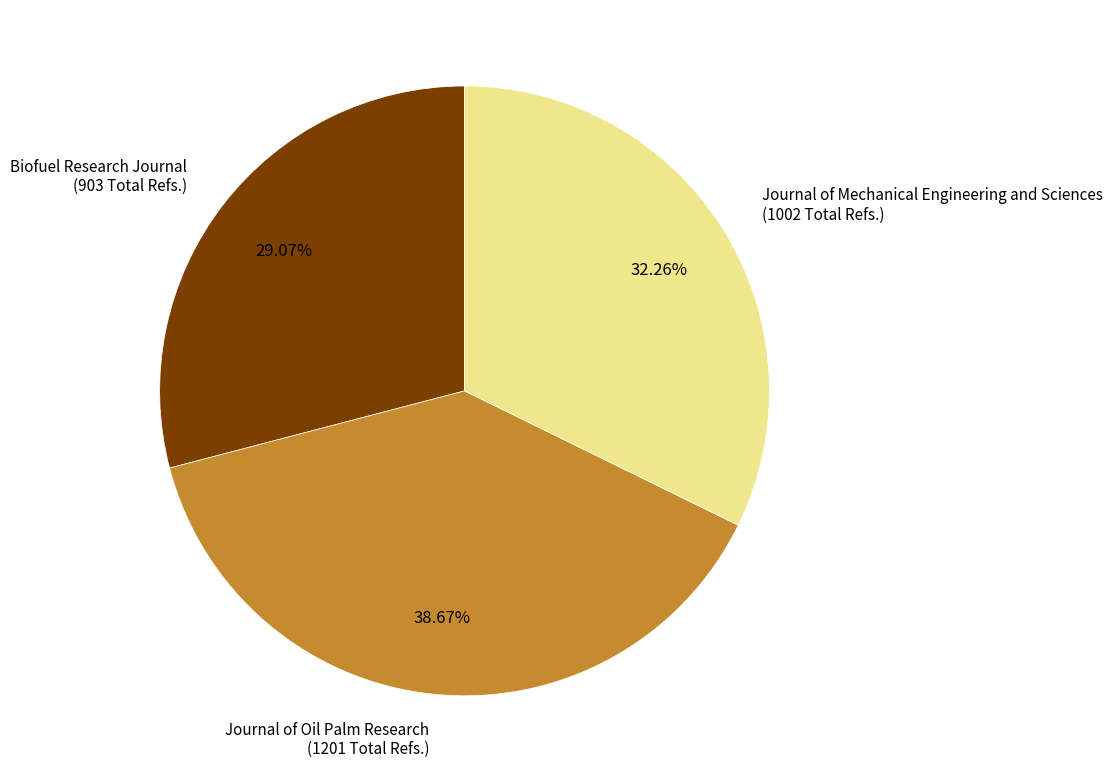

Is there any slice that represents more than half of the pie?

No